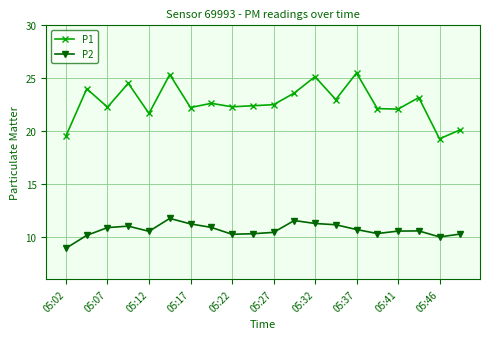

In P2, how many points are lower than both neighbors (excluding endpoints)?

4